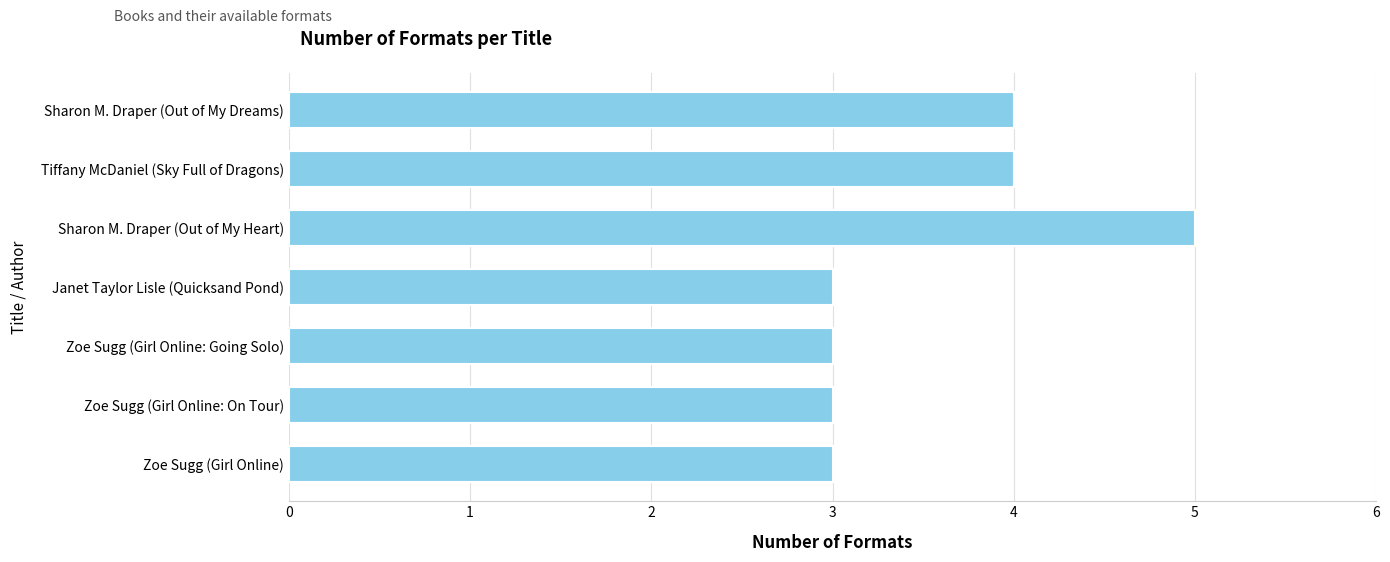

What is the smallest value displayed?

3